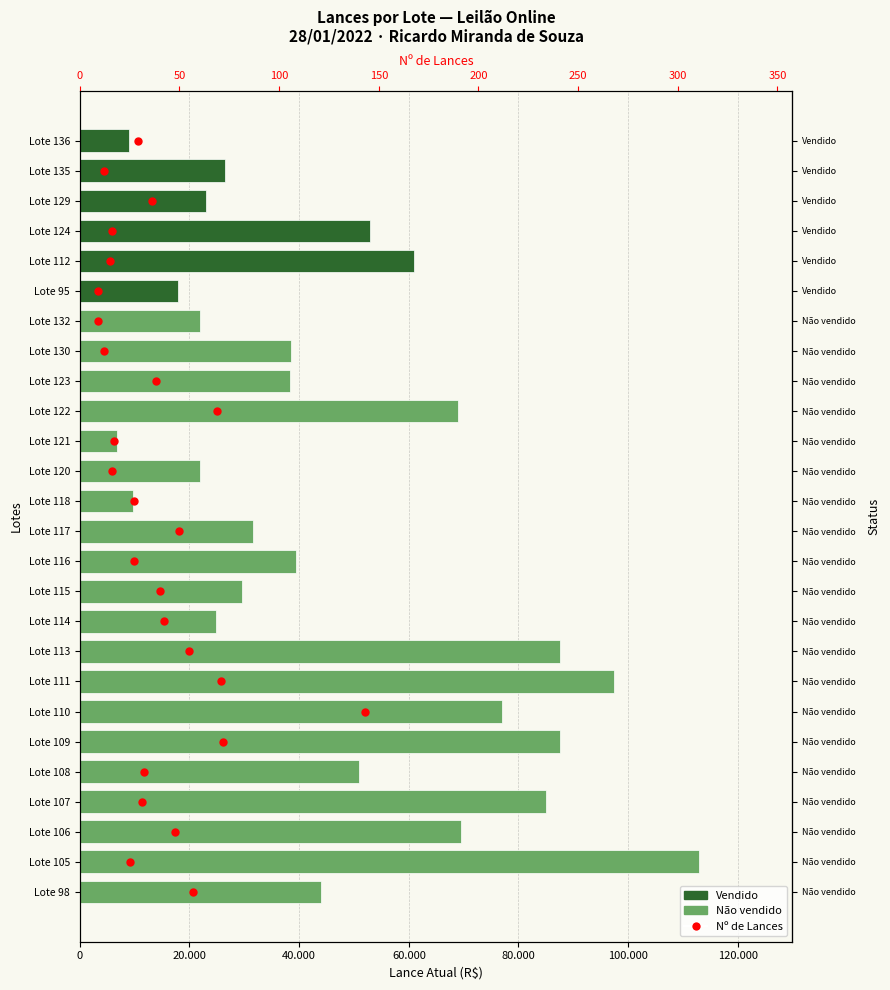

Which has a higher value, 10 or 16?

16